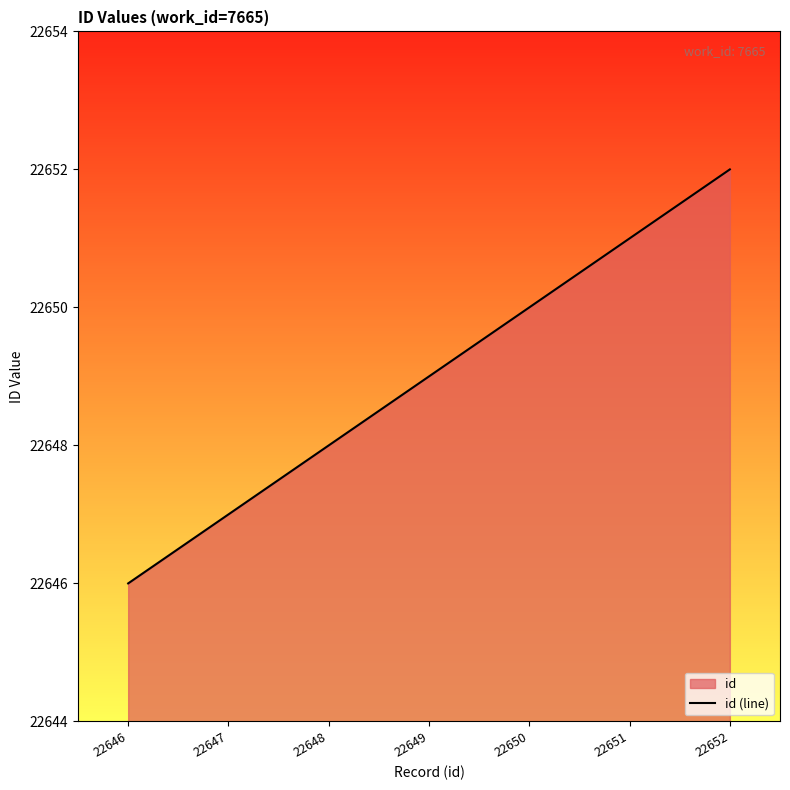

List the labels in order of value, smallest first.

22646, 22647, 22648, 22649, 22650, 22651, 22652